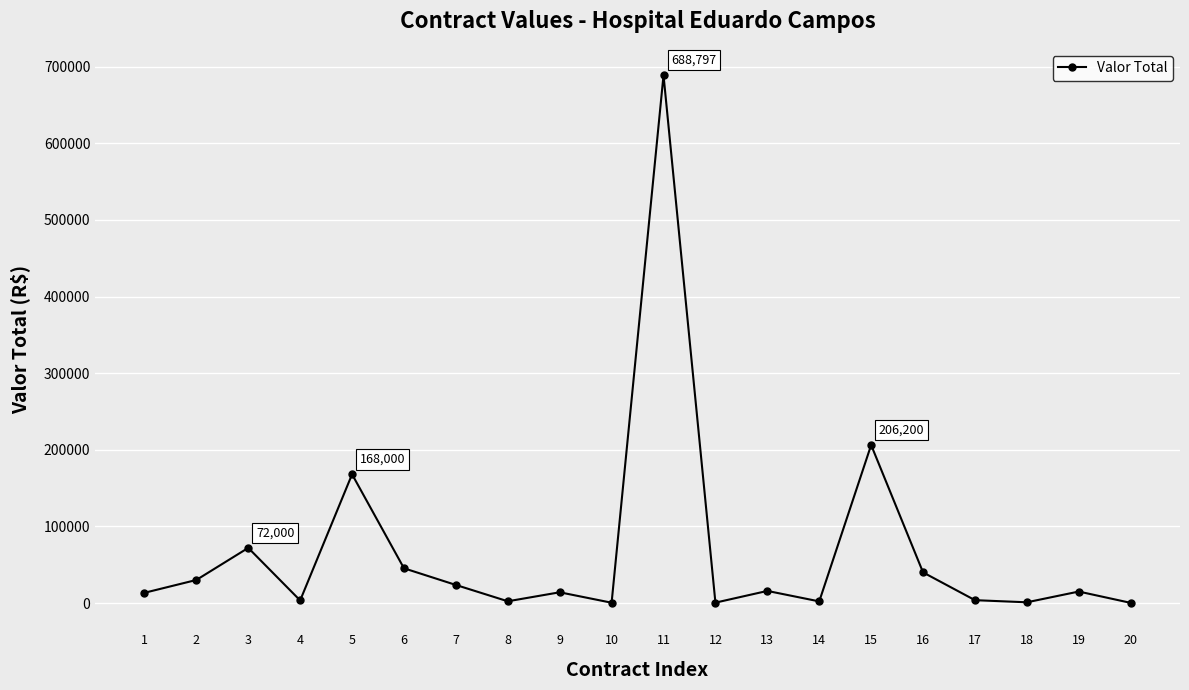

True or false: the data shows 40000 at 16.

True